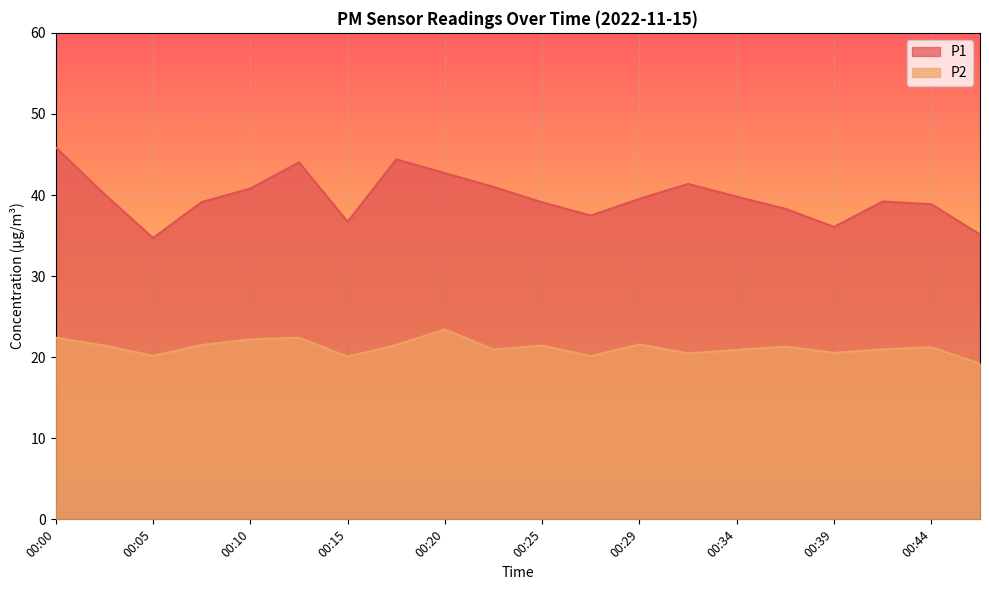

What is the average value of the P2 series?

21.2